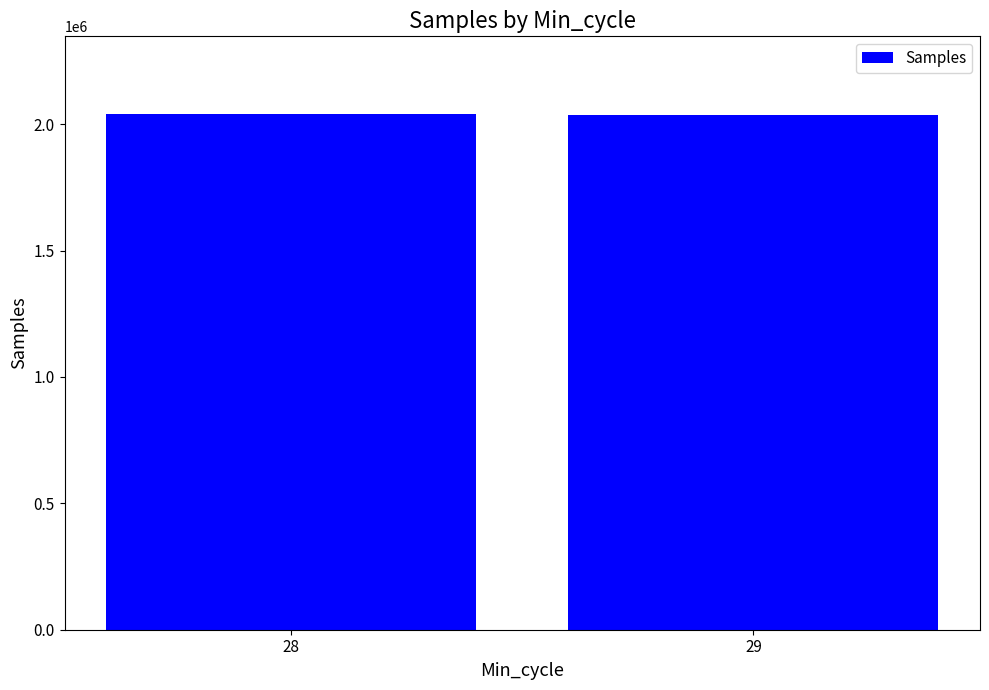

The value at 28 is 2041003.9. True or false?

True